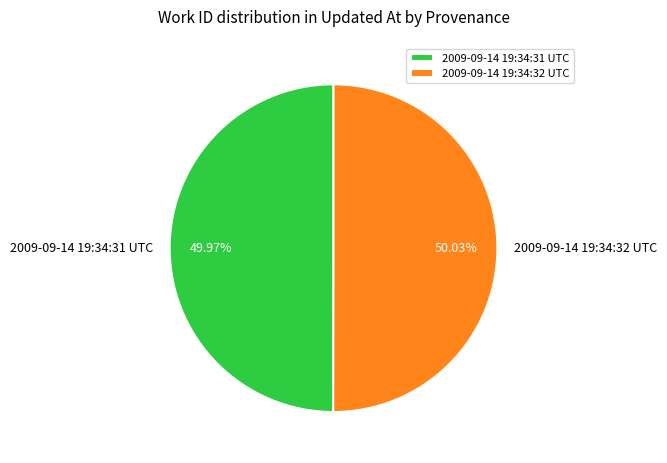

Approximately how many times larger is the value at 2009-09-14 19:34:31 UTC compared to 2009-09-14 19:34:32 UTC?

1.0